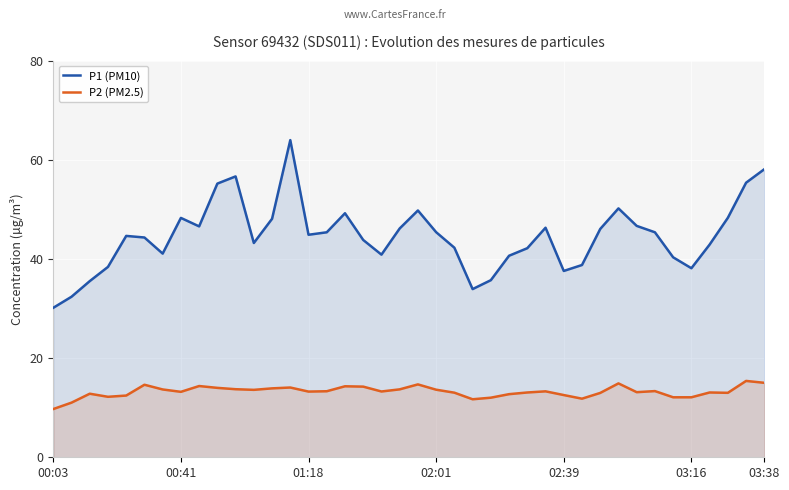

What is the minimum value for P2 (PM2.5)?

9.7